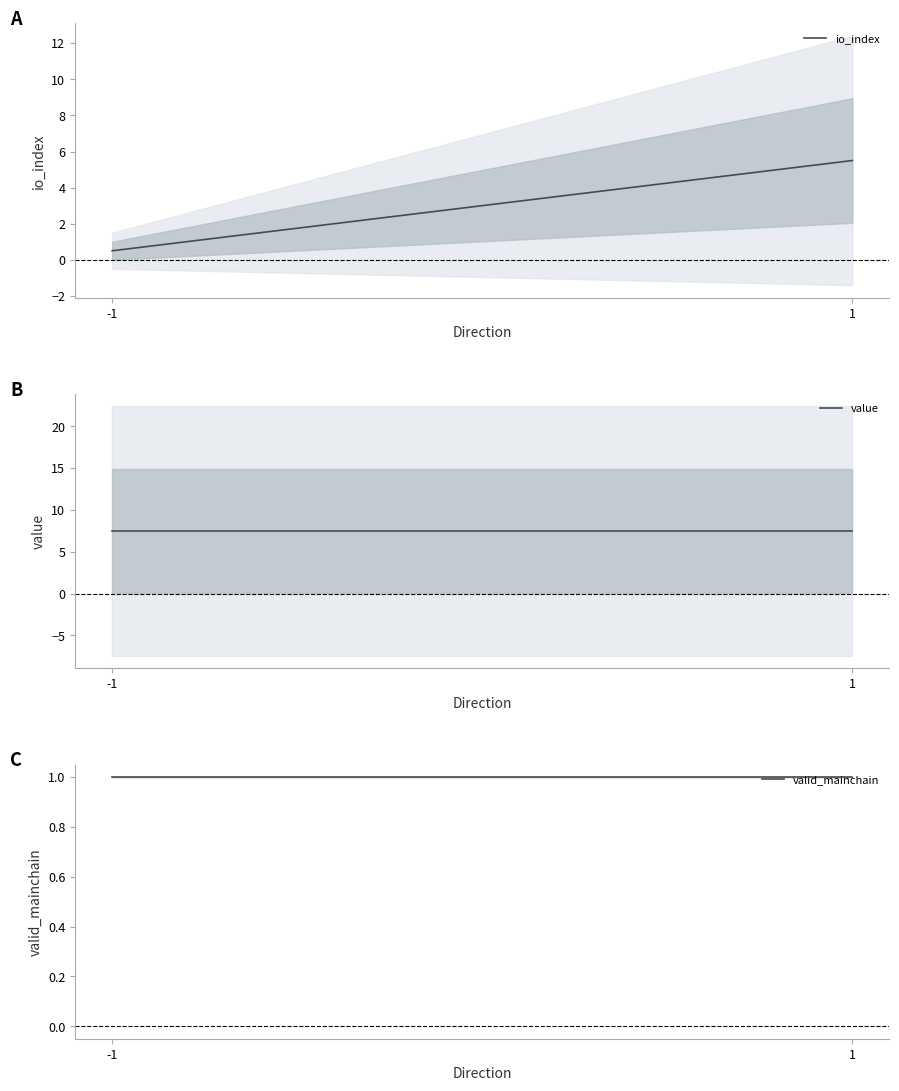

What is the lowest value of the io_index series?

0.5